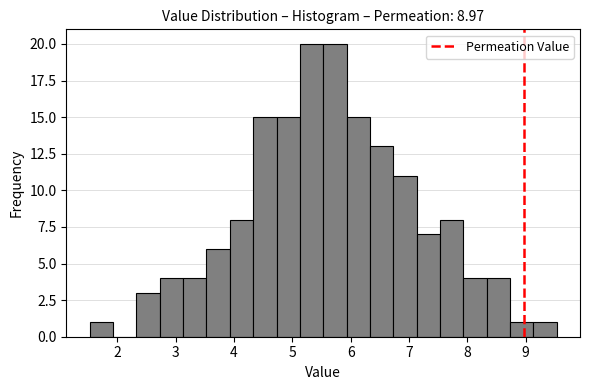

Reading left to right, list every bar in this chart as the range it spans on the x-axis followed by its height. Neither the bar edges nor the heights are printed on the chart, so give them approximately, as read against the axes.

1.53 to 1.93: 1
1.93 to 2.33: 0
2.33 to 2.73: 3
2.73 to 3.13: 4
3.13 to 3.53: 4
3.53 to 3.93: 6
3.93 to 4.33: 8
4.33 to 4.73: 15
4.73 to 5.13: 15
5.13 to 5.53: 20
5.53 to 5.93: 20
5.93 to 6.33: 15
6.33 to 6.73: 13
6.73 to 7.13: 11
7.13 to 7.53: 7
7.53 to 7.93: 8
7.93 to 8.33: 4
8.33 to 8.73: 4
8.73 to 9.13: 1
9.13 to 9.53: 1